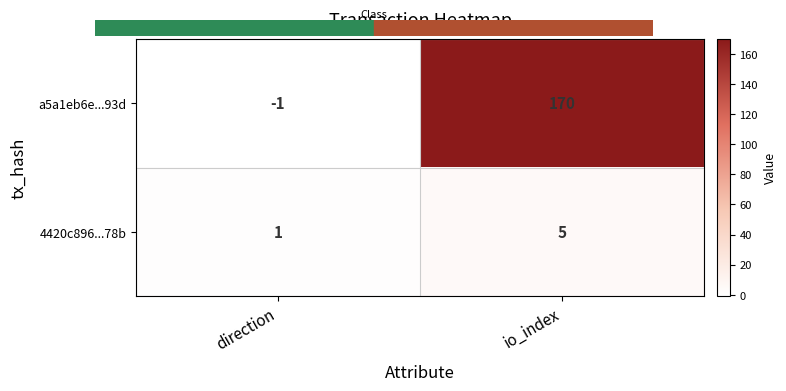

Reading left to right, transcribe all the data shown in this chart.

a5a1eb6e...93d: direction=-1	io_index=170
4420c896...78b: direction=1	io_index=5